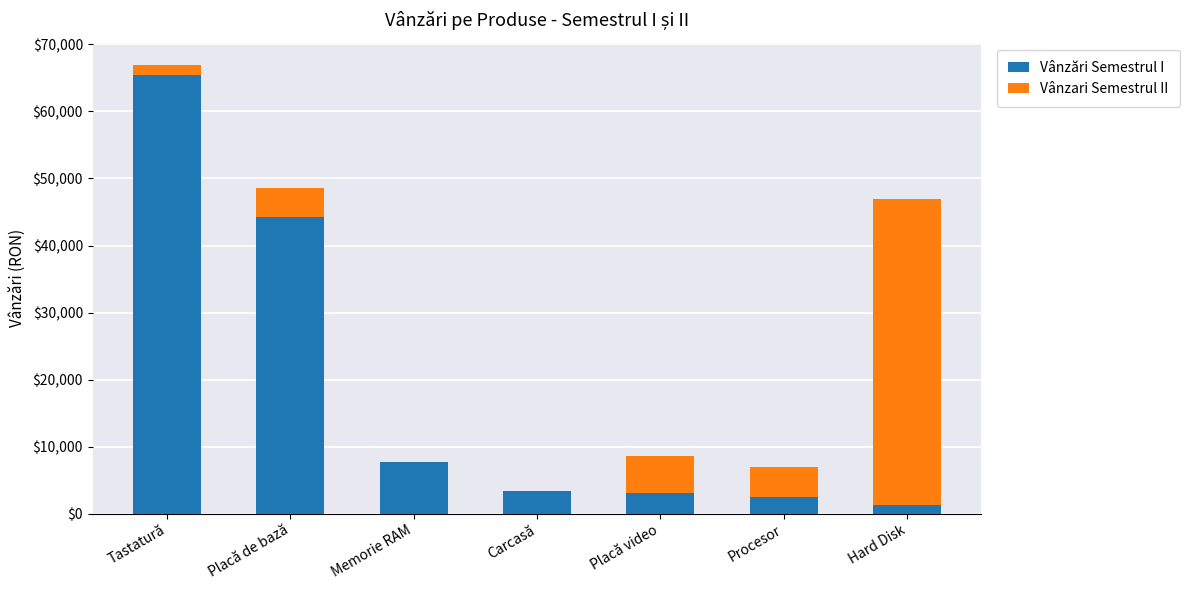

What is the highest value of the Vânzări Semestrul I series?

65434